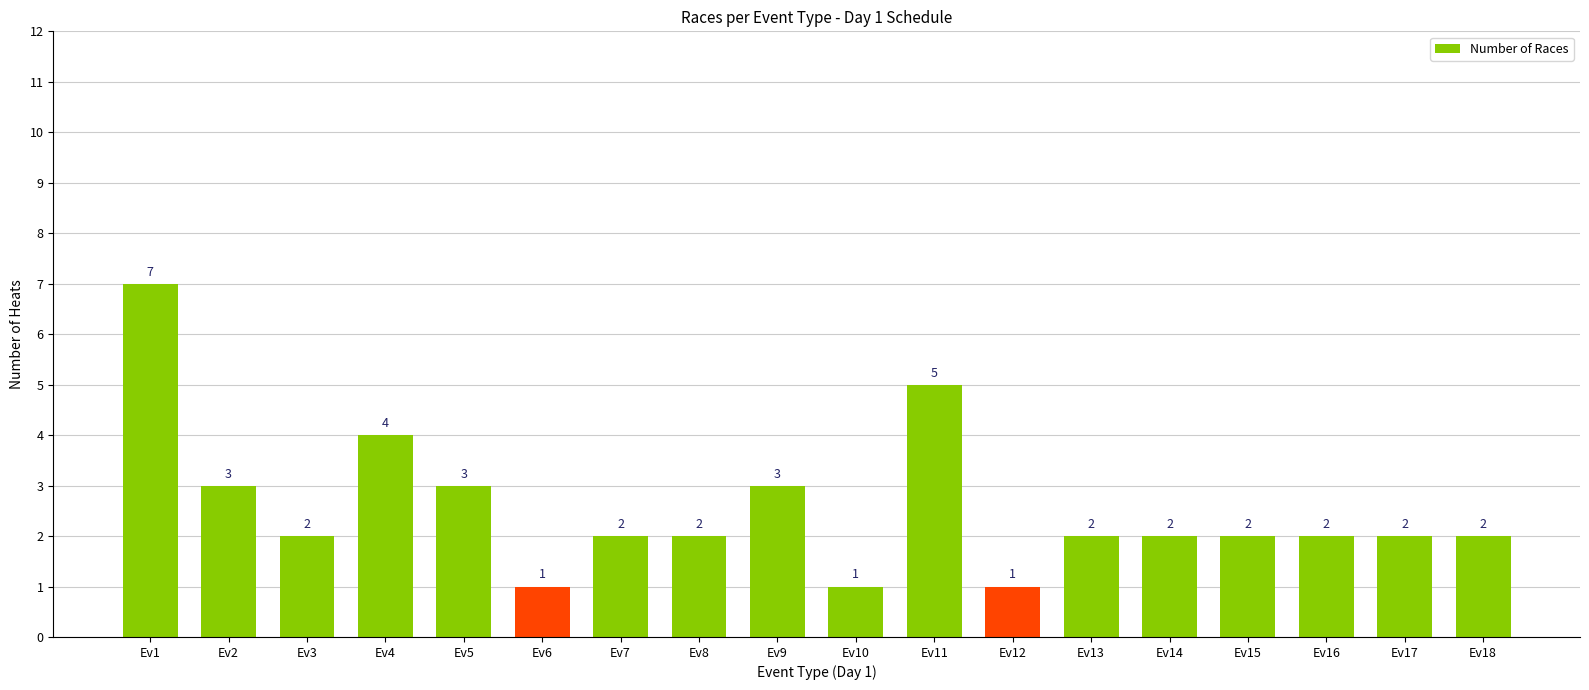

Reading right to left, transcribe all the data shown in this chart.

Ev18=2	Ev17=2	Ev16=2	Ev15=2	Ev14=2	Ev13=2	Ev12=1	Ev11=5	Ev10=1	Ev9=3	Ev8=2	Ev7=2	Ev6=1	Ev5=3	Ev4=4	Ev3=2	Ev2=3	Ev1=7